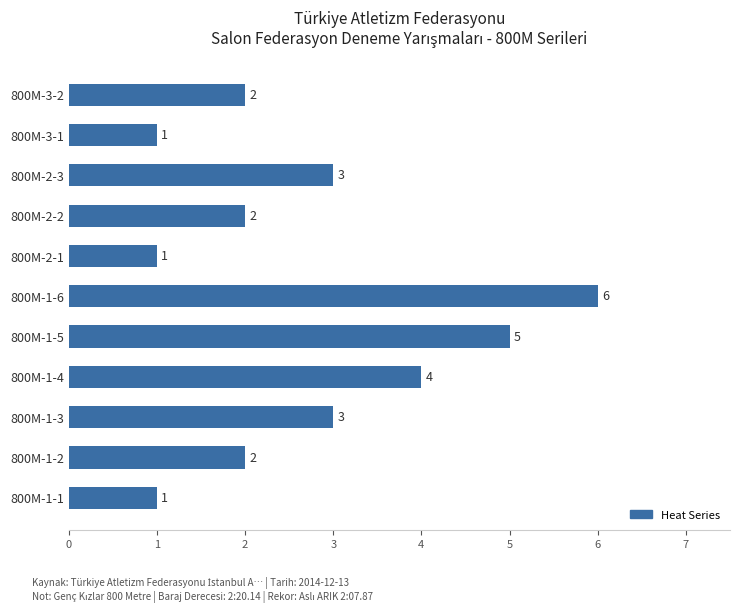

The value at 800M-1-6 is 11. True or false?

False